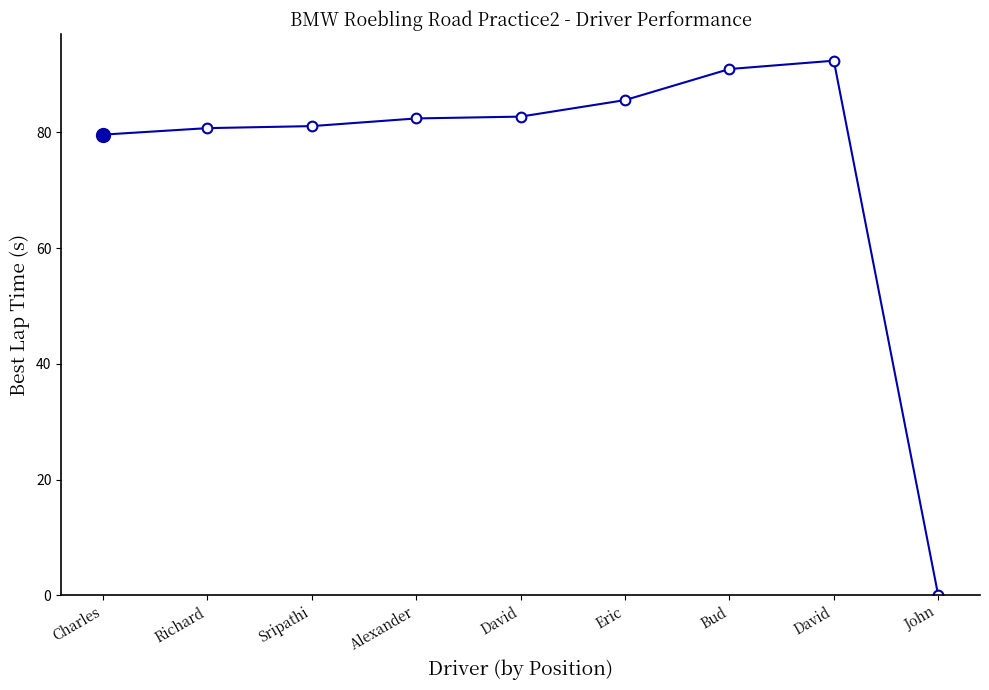

Which label corresponds to the smallest value in the chart?

John